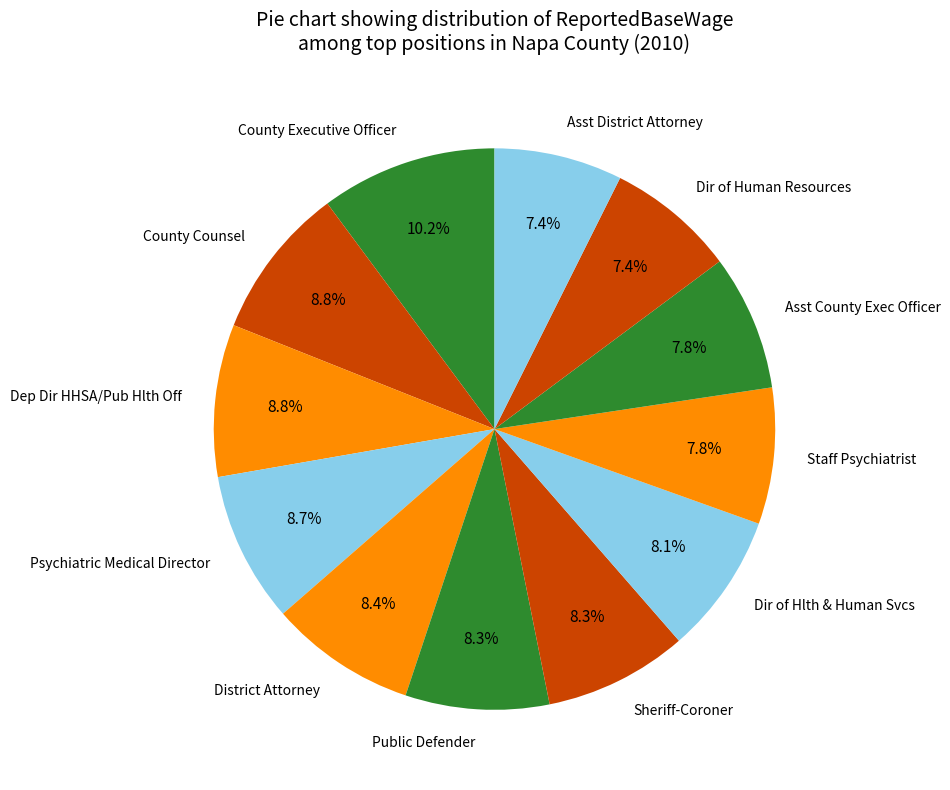

Is there any slice that represents more than half of the pie?

No